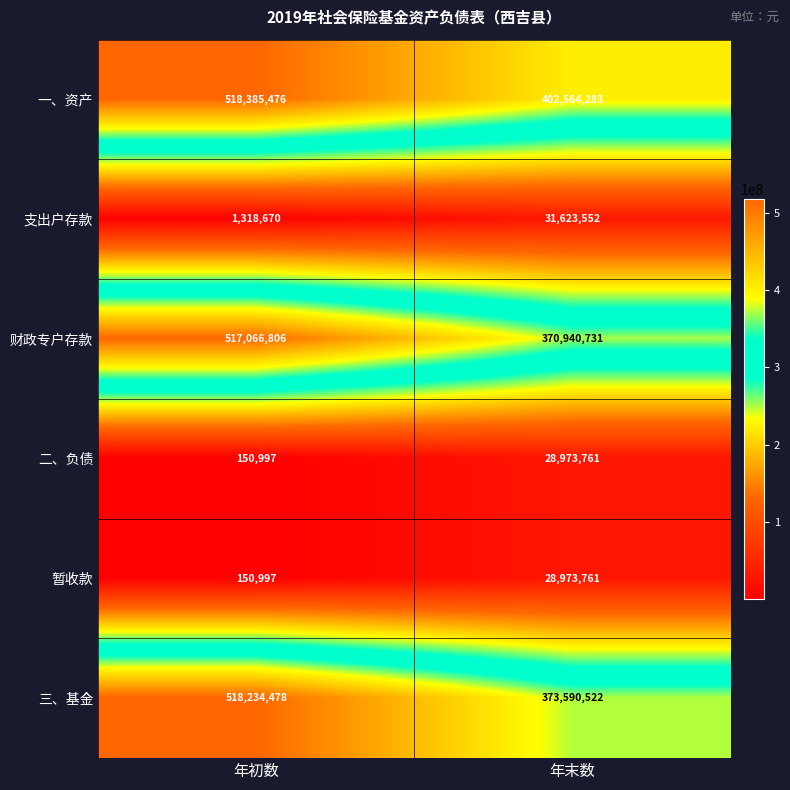

What is the sum of all 三、基金 values?

891825000